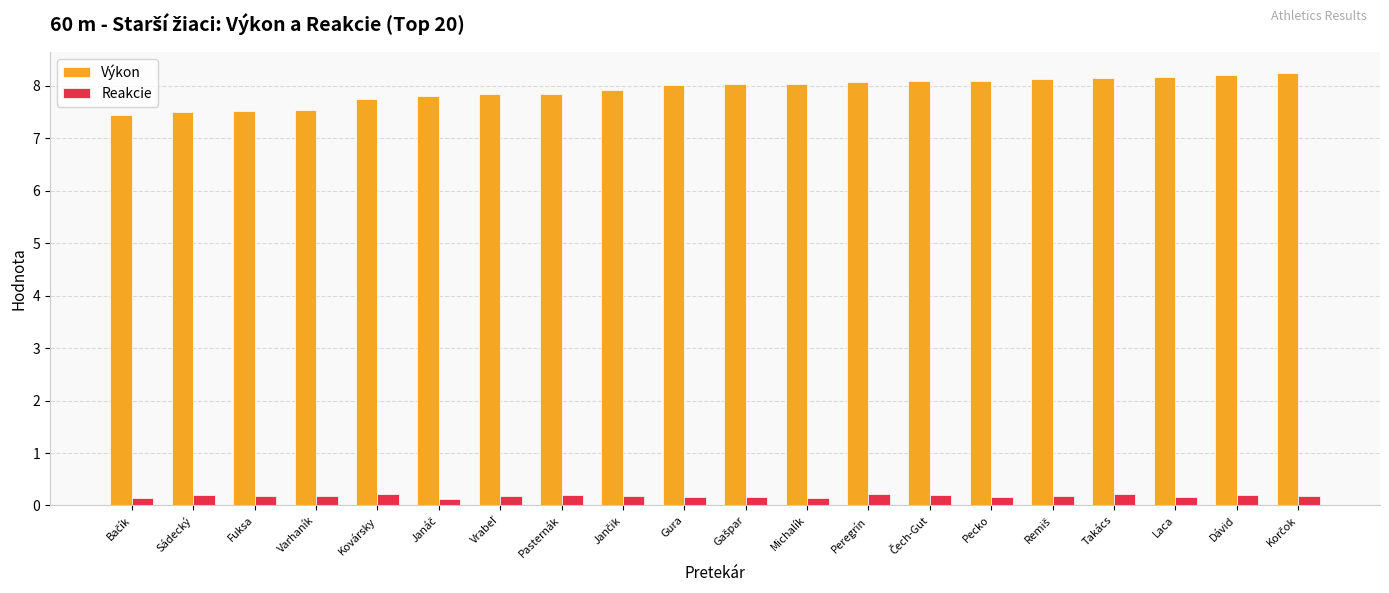

What is the difference between the second highest and second lowest values in the Výkon series?

0.7